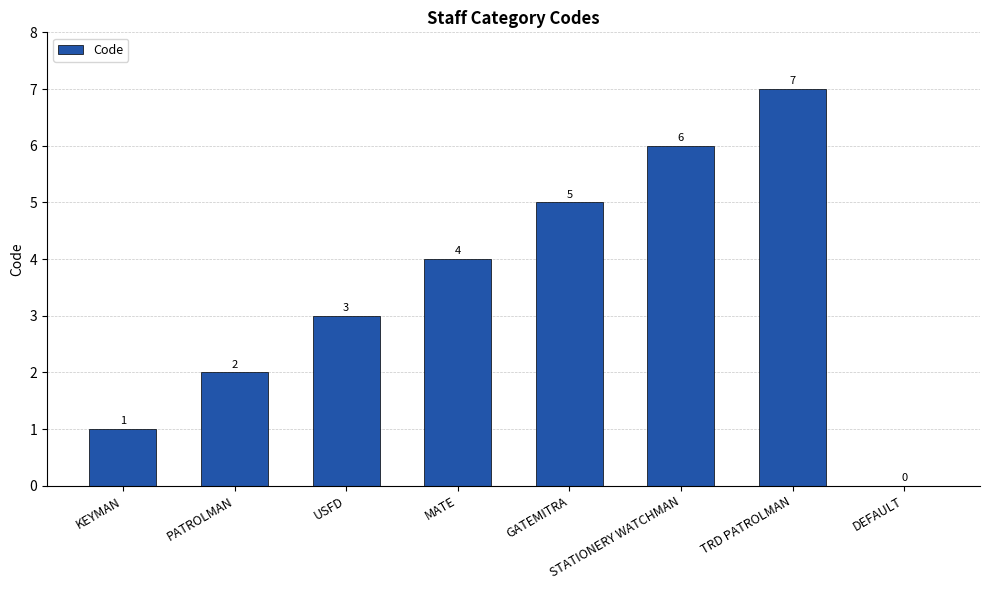

What is the sum of all values?

28